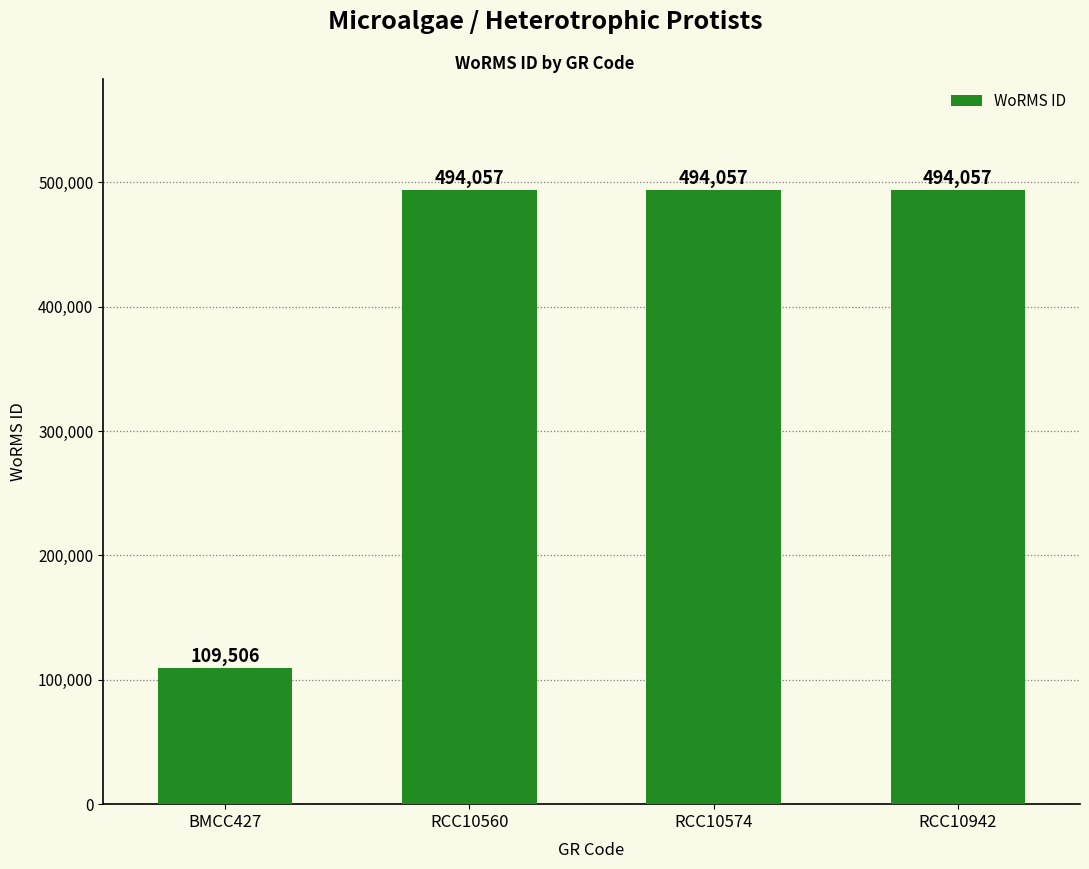

What is the label of the 4th bar from the right?

BMCC427